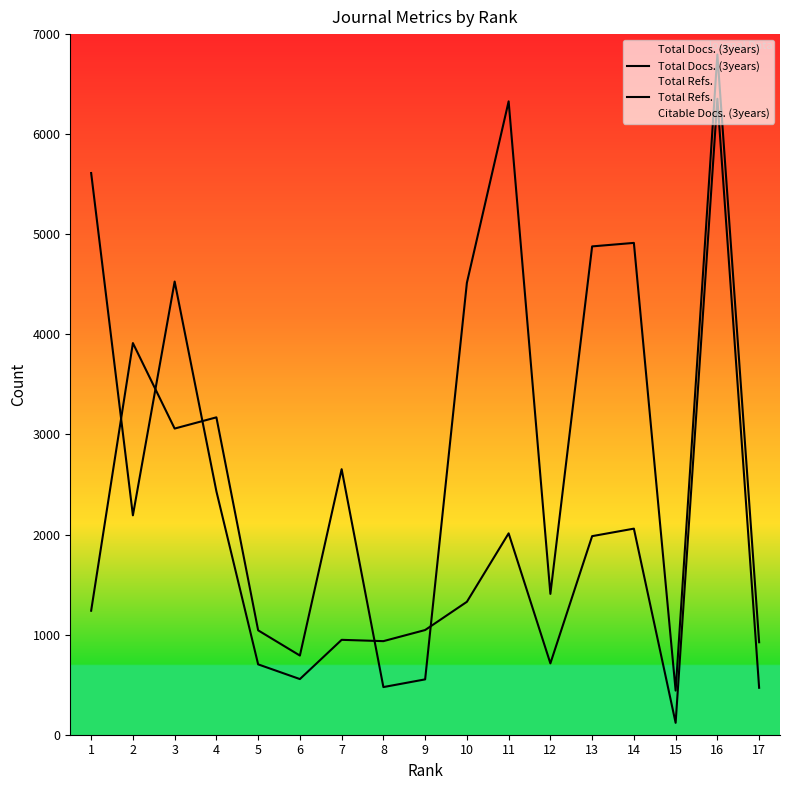

How many times do Total Refs. and Total Docs. (3years) cross each other?

5